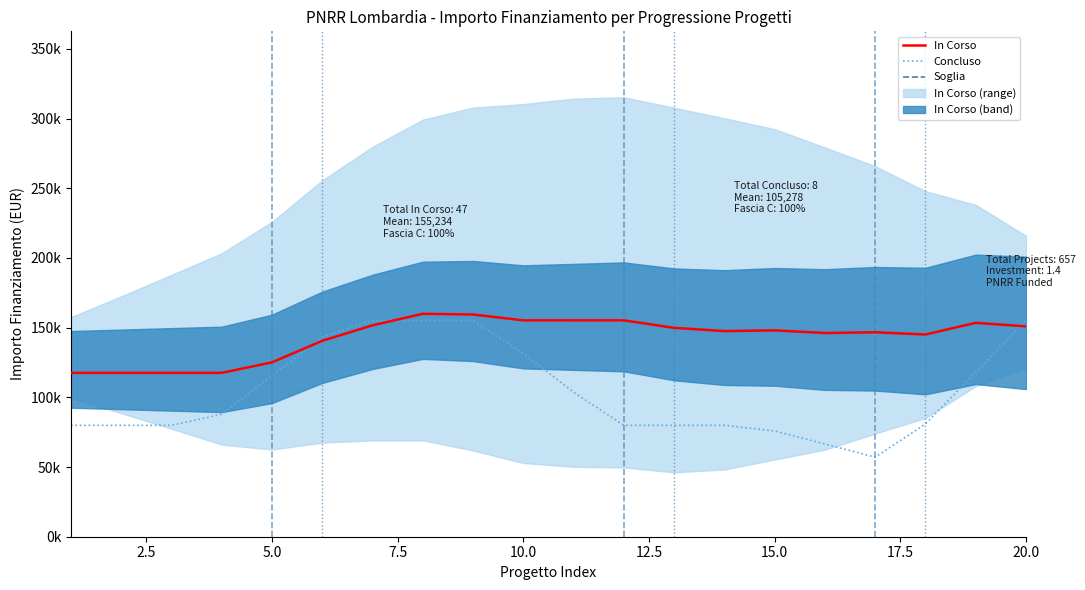

How many interior local valleys does the Concluso series have?

1